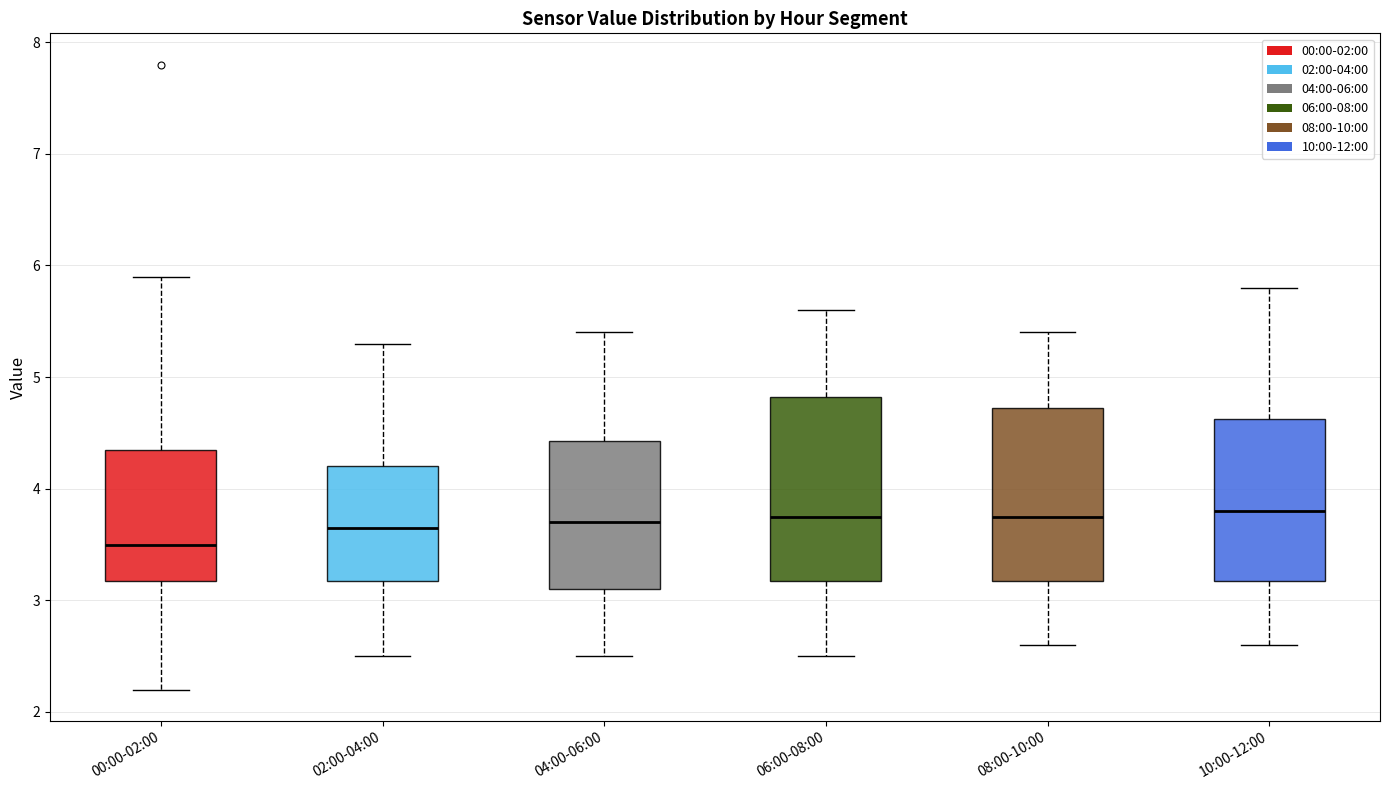

Which box is the tallest, from its lower edge to its upper edge?

06:00-08:00